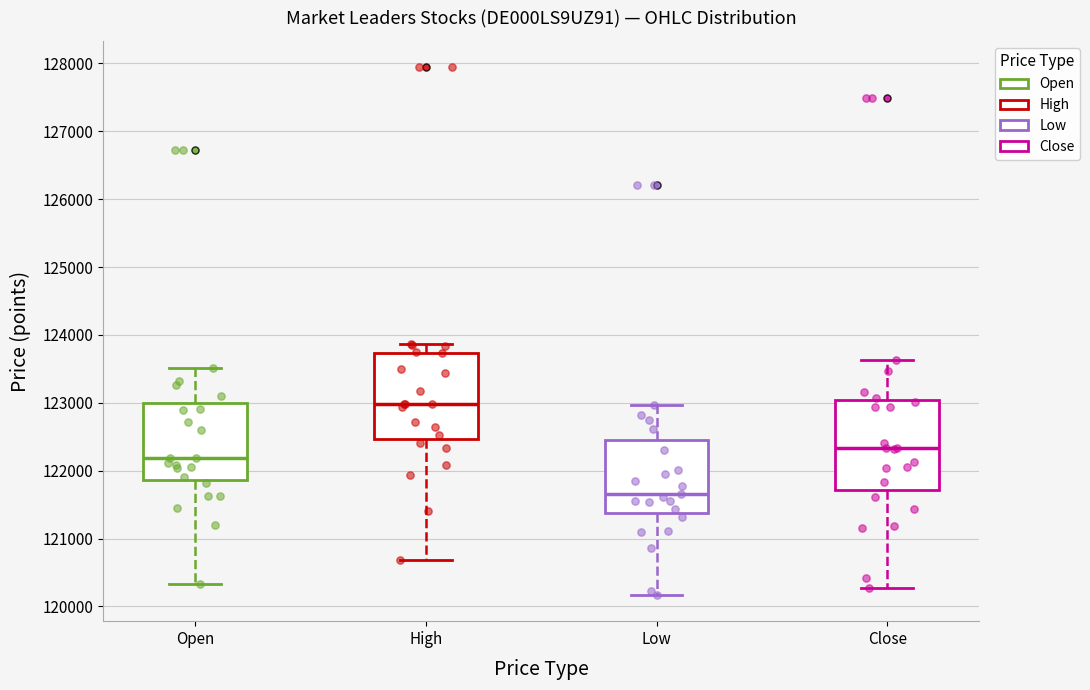

Where is the lower edge of the box for Close on the y-axis? The values are not printed on the chart, so give them approximately, as read against the axis.

121700